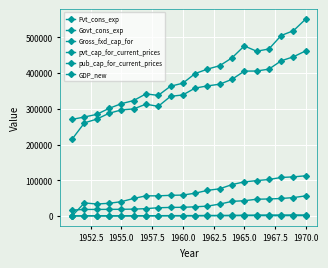

Is this an area chart (filled region under the line)?

No